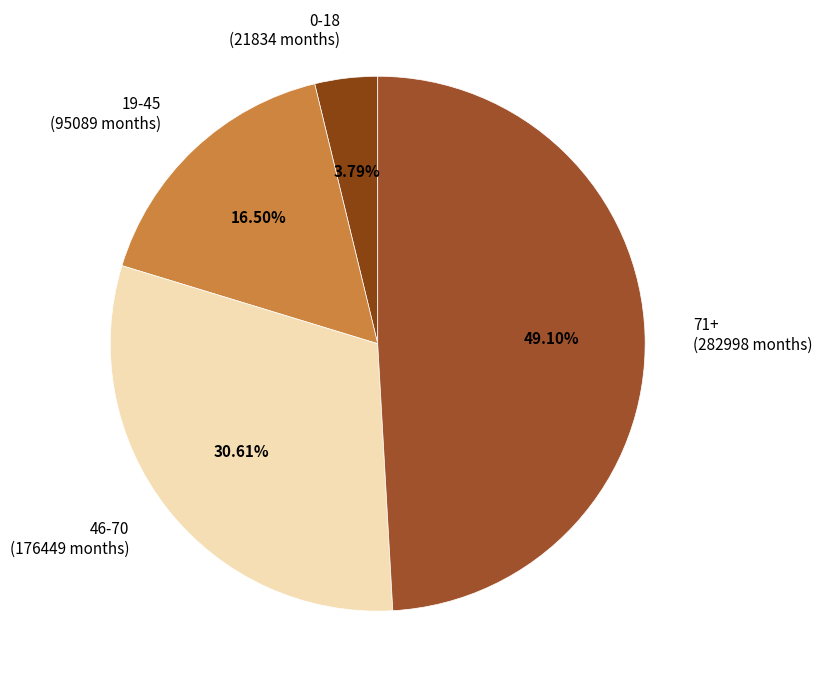

Is the sum of 0-18 (21834 months) and 71+ (282998 months) greater than half?

Yes